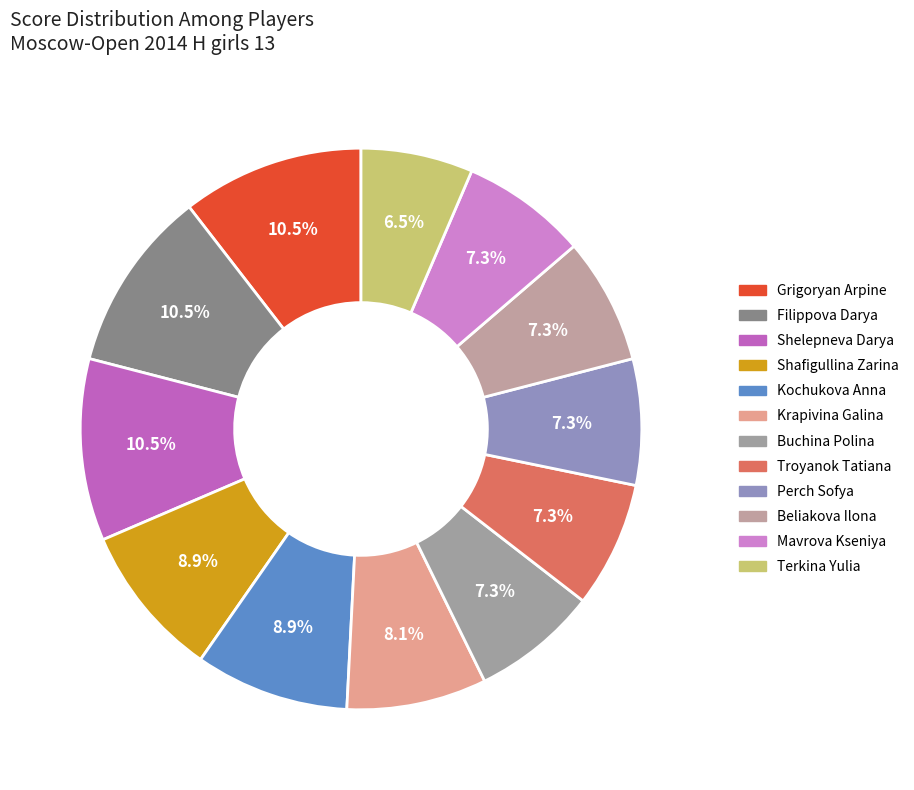

How many segments does this pie chart have?

12